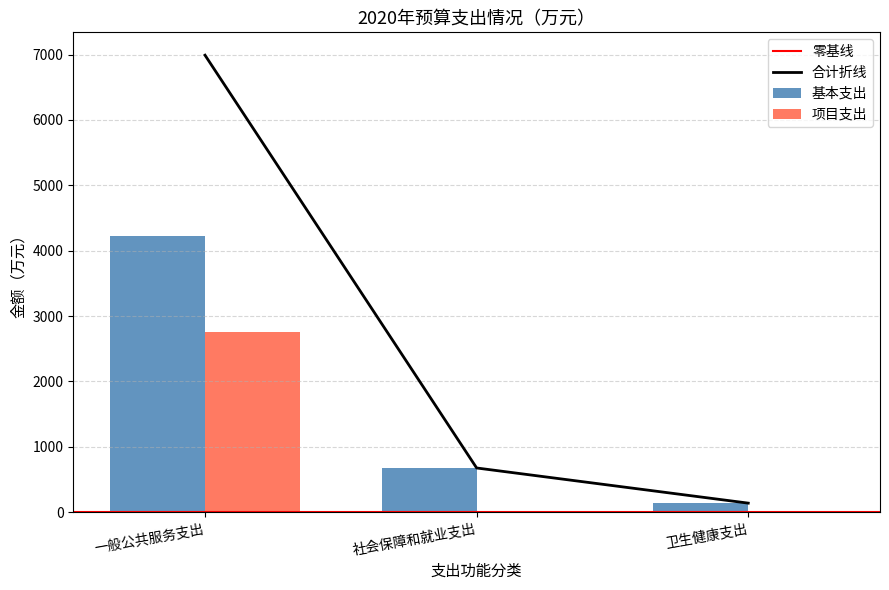

What is the difference between the second highest and minimum values in the 基本支出 series?

537.7